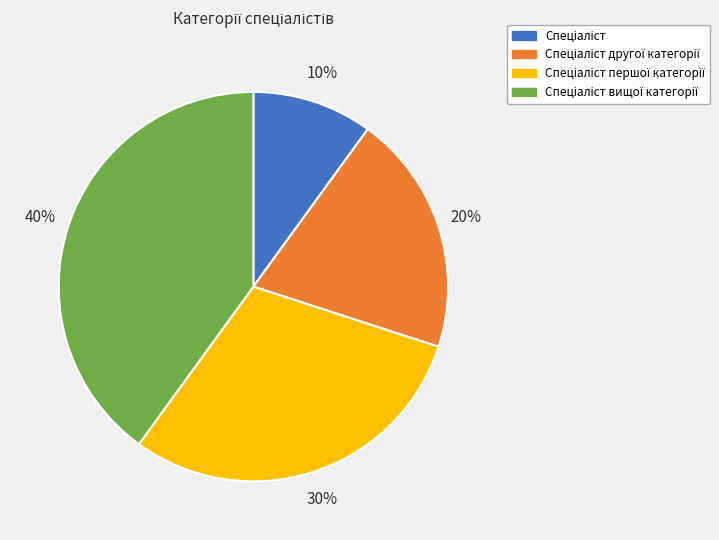

To the nearest percent, what is the difference between the largest and smallest slice percentages?

30%